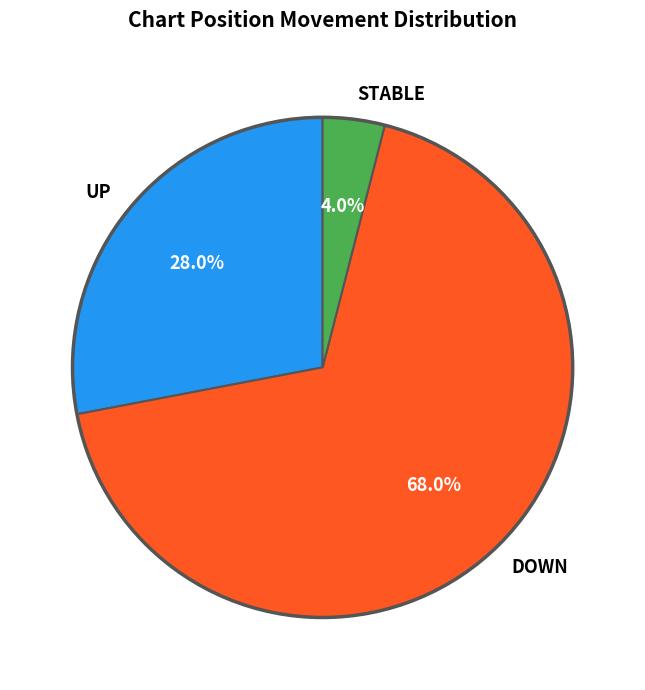

Which slice is the smallest?

STABLE